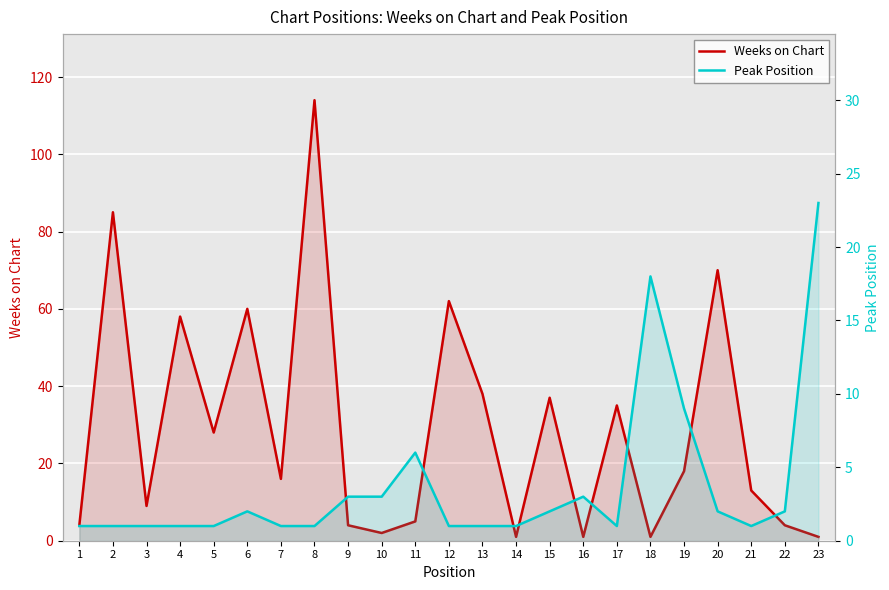

What is the difference between the highest and lowest values at 20?

68